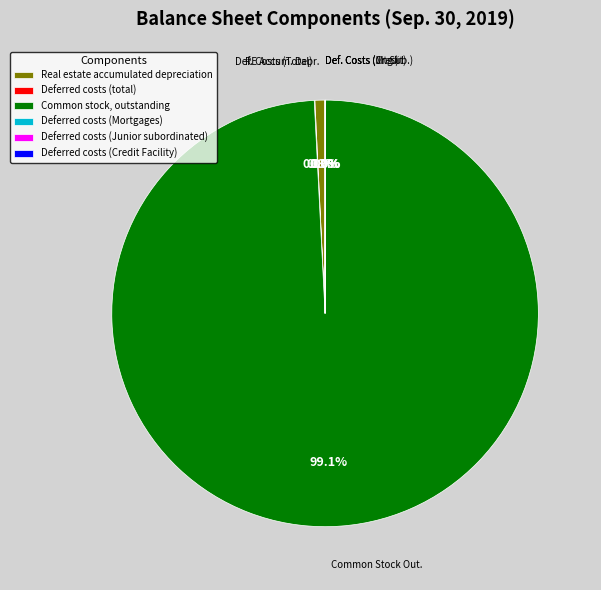

Which slice is the largest?

Common stock, outstanding